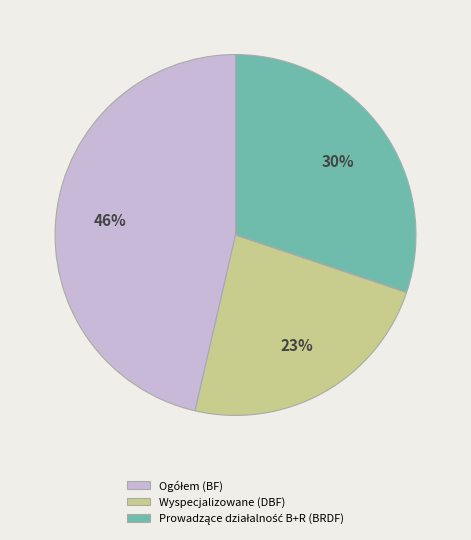

To the nearest percent, what is the average slice percentage?

33%